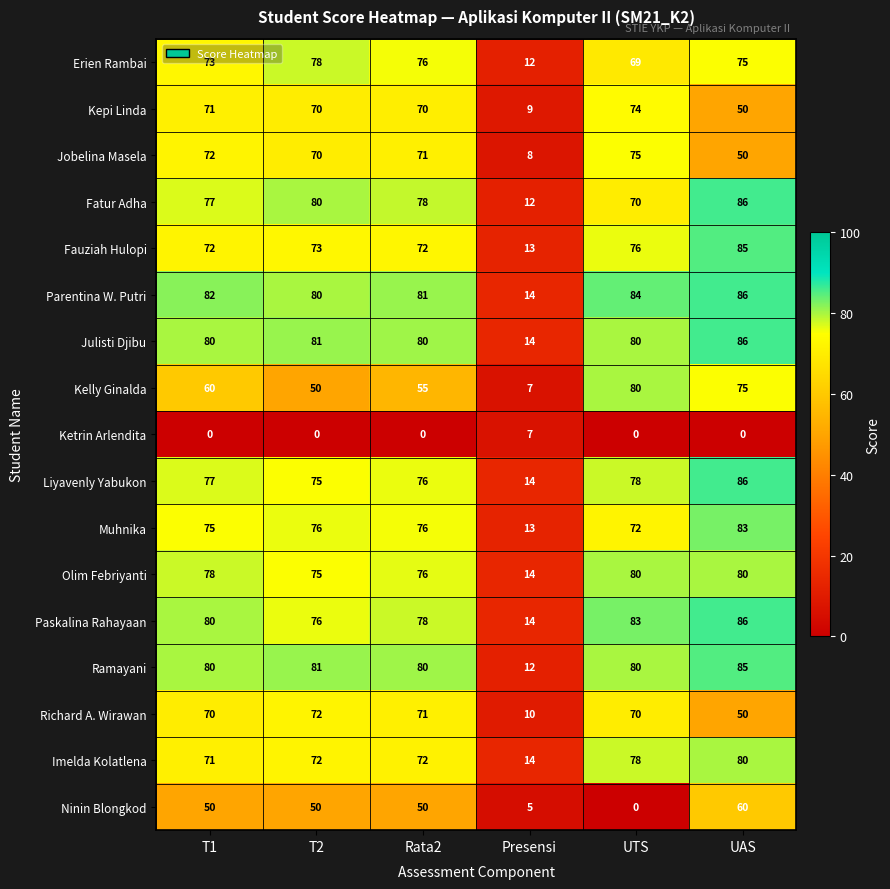

What is the spread (max minus min) of values at Rata2?

81